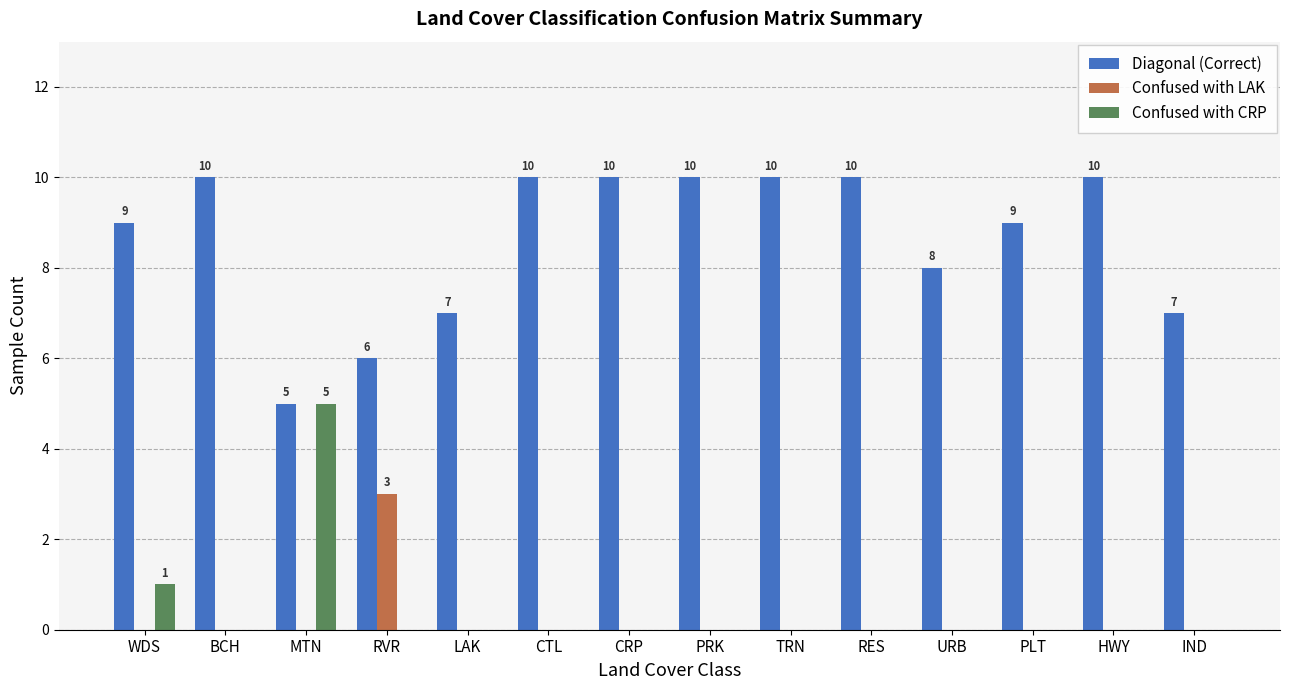

Does the chart contain stacked bars?

No